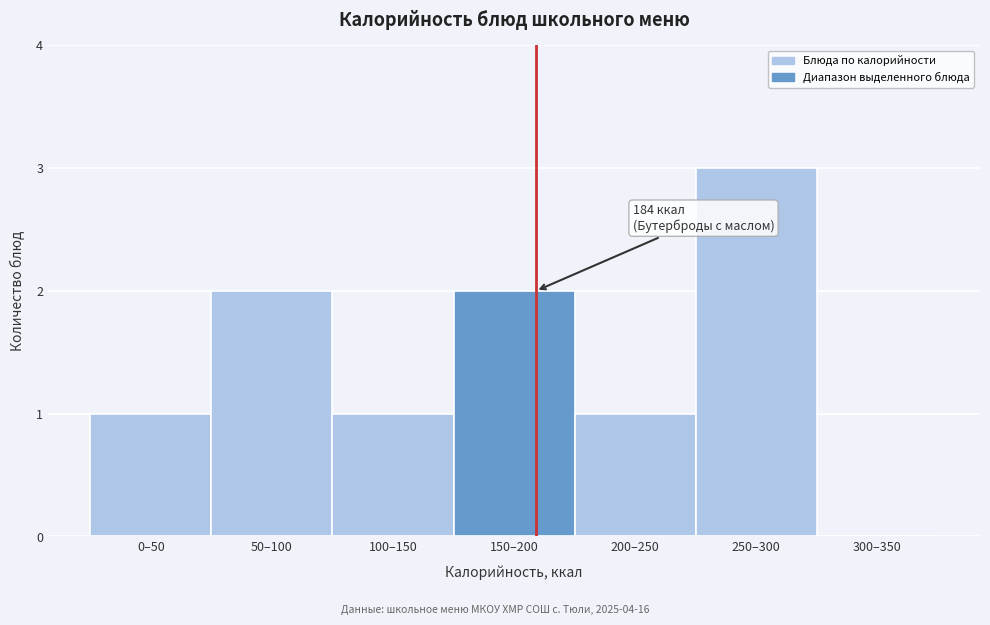

Reading right to left, list all the values displayed in this chart.

300–350=0	250–300=3	200–250=1	150–200=2	100–150=1	50–100=2	0–50=1